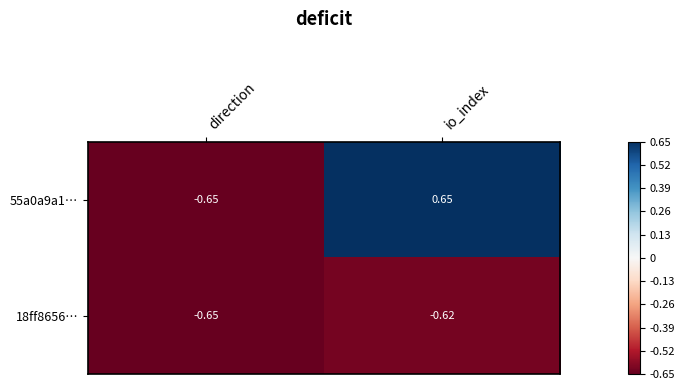

At which label does 55a0a9a1… reach its peak?

io_index